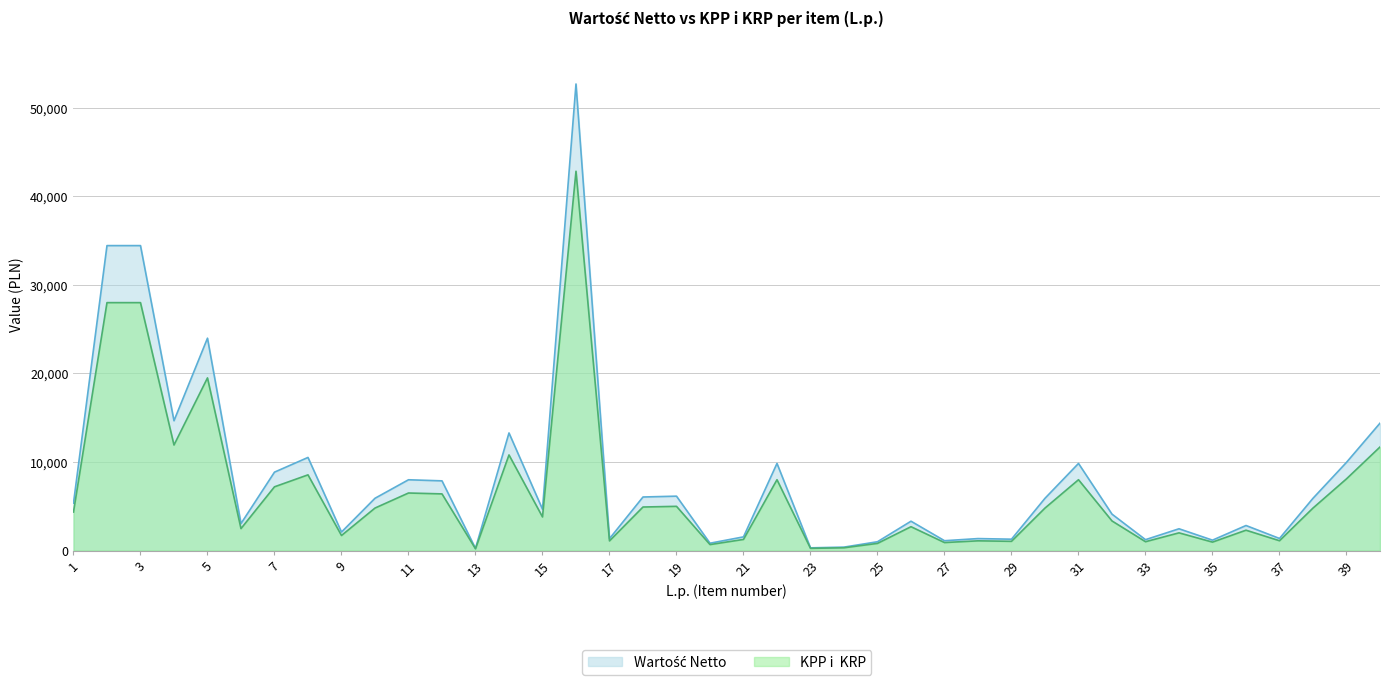

Reading left to right, list all the values displayed in this chart.

Wartość Netto: 1=5350.5	2=34440.0	3=34440.0	4=14661.6	5=23985.0	6=3050.4	7=8856.0	8=10516.5	9=2091.0	10=5904.0	11=7995.0	12=7872.0	13=246.0	14=13284.0	15=4671.5	16=52693.2	17=1343.2	18=6049.1	19=6143.9	20=830.2	21=1546.1	22=9840.0	23=307.5	24=387.4	25=996.3	26=3314.8	27=1111.9	28=1353.0	29=1284.1	30=5904.0	31=9840.0	32=4111.9	33=1230.0	34=2460.0	35=1174.7	36=2829.0	37=1365.3	38=5904.0	39=9963.0	40=14387.3
KPP i KRP: 1=4350.0	2=28000.0	3=28000.0	4=11920.0	5=19500.0	6=2480.0	7=7200.0	8=8550.0	9=1700.0	10=4800.0	11=6500.0	12=6400.0	13=200.0	14=10800.0	15=3798.0	16=42840.0	17=1092.0	18=4918.0	19=4995.0	20=675.0	21=1257.0	22=8000.0	23=250.0	24=315.0	25=810.0	26=2695.0	27=904.0	28=1100.0	29=1044.0	30=4800.0	31=8000.0	32=3343.0	33=1000.0	34=2000.0	35=955.0	36=2300.0	37=1110.0	38=4800.0	39=8100.0	40=11697.0